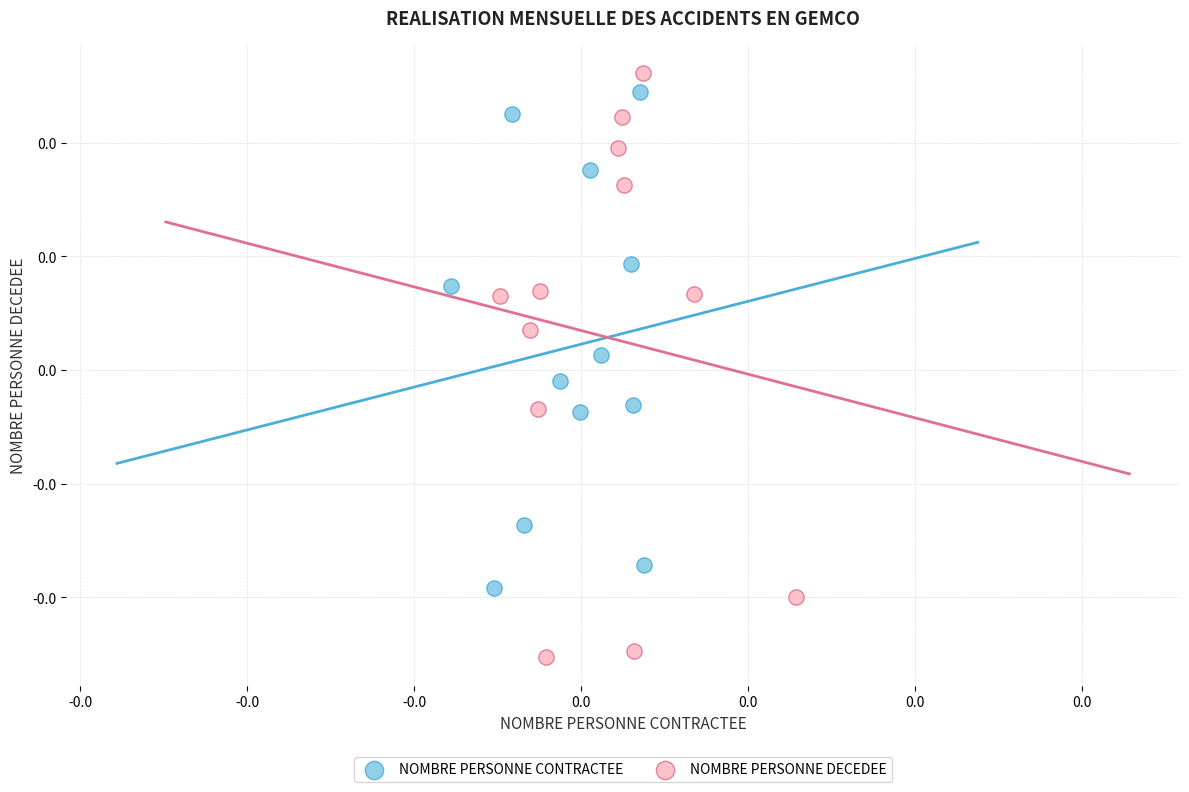

Which series has the widest spread of Y values?

NOMBRE PERSONNE DECEDEE